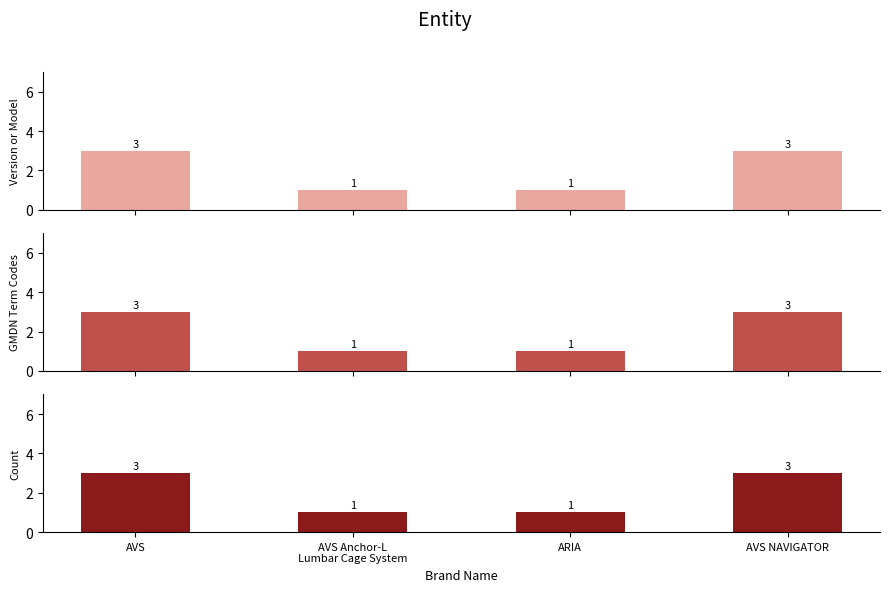

List the series in order of their peak value, lowest first.

Version or Model, GMDN Term Codes, Count